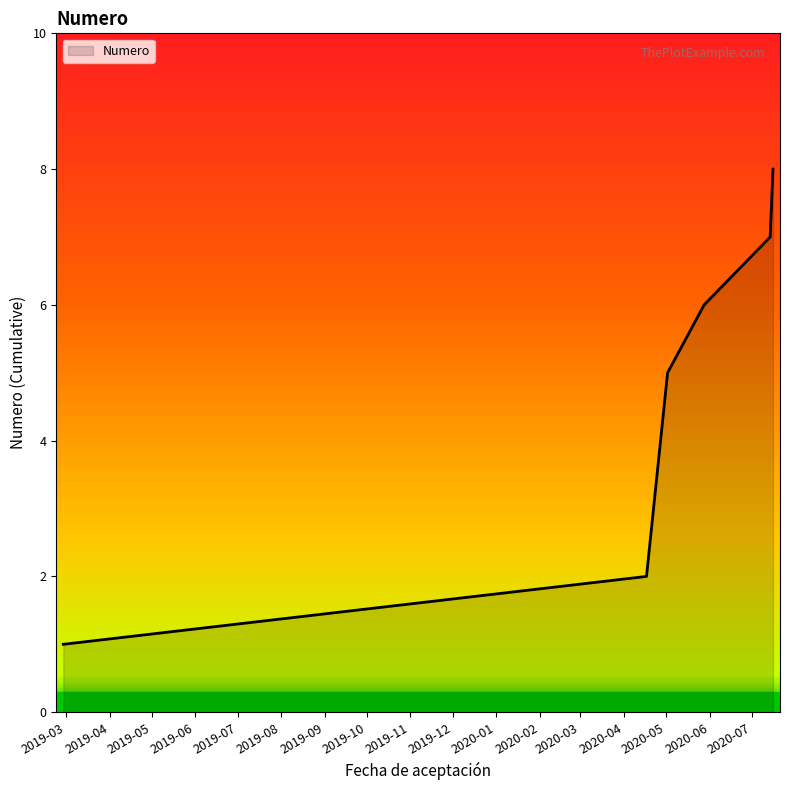

What is the difference between the second highest and minimum values?

6